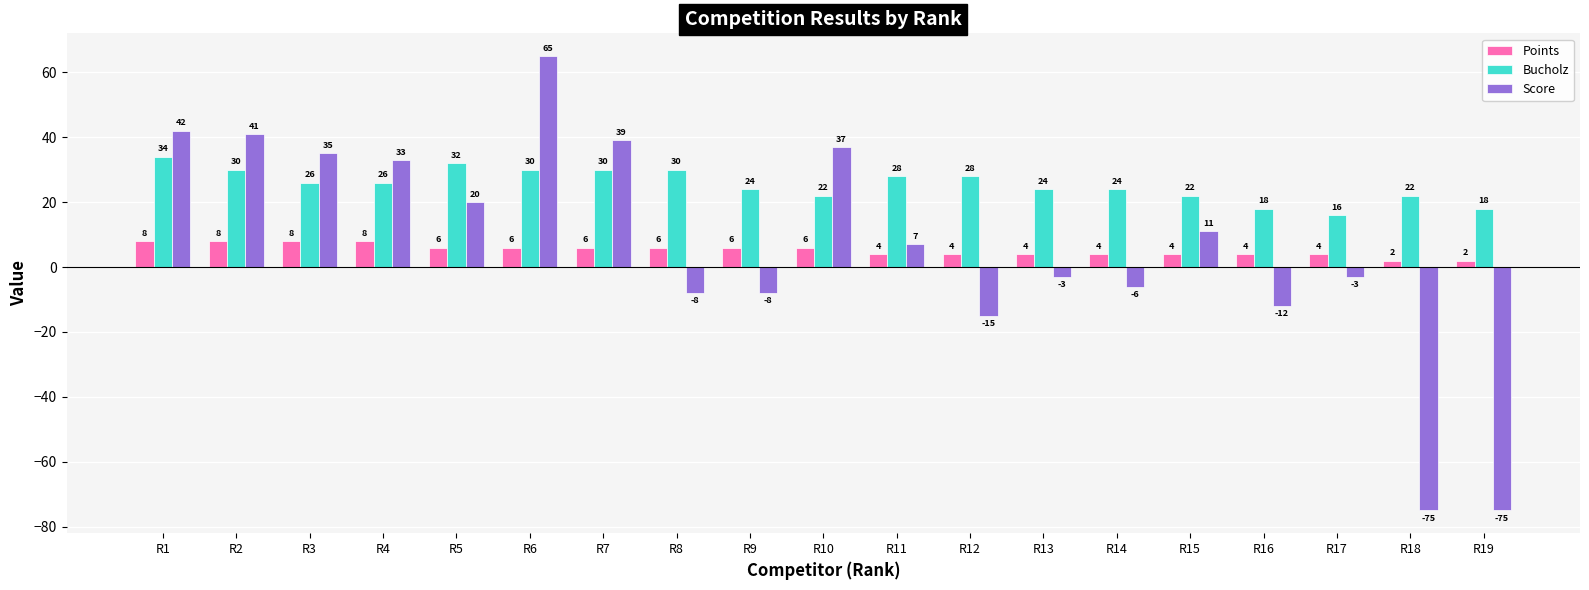

What is the difference between the maximum and minimum values in the Points series?

6